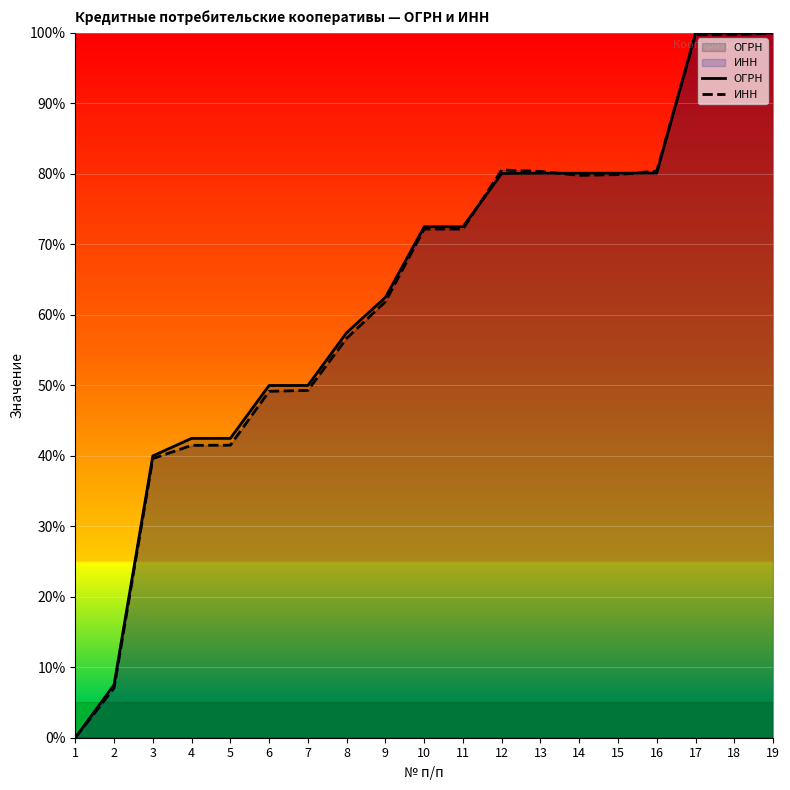

What is the maximum value for ИНН?

100.0